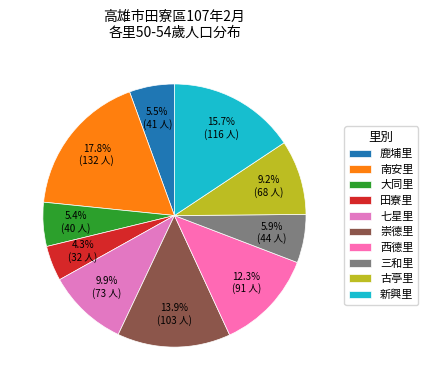

The 南安里 slice represents 33% of the pie. True or false?

False